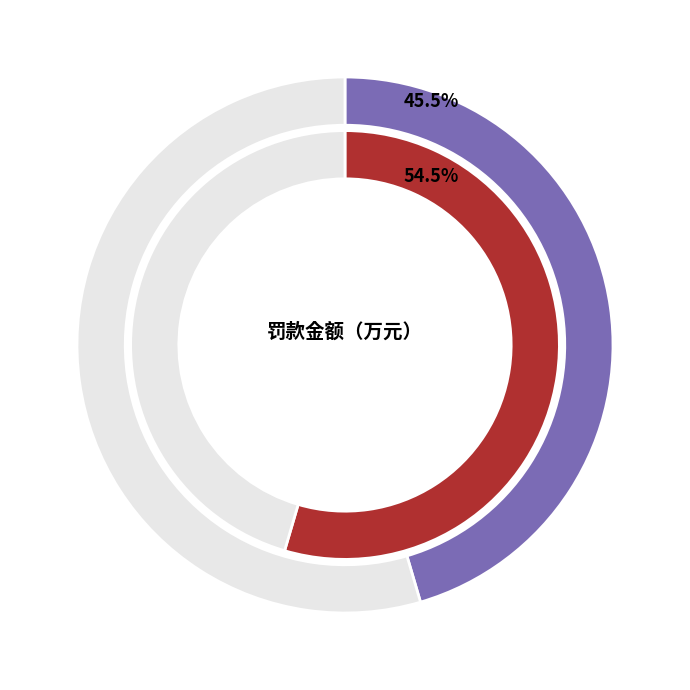

Does 荣**、 王** represent more than half of the total?

Yes